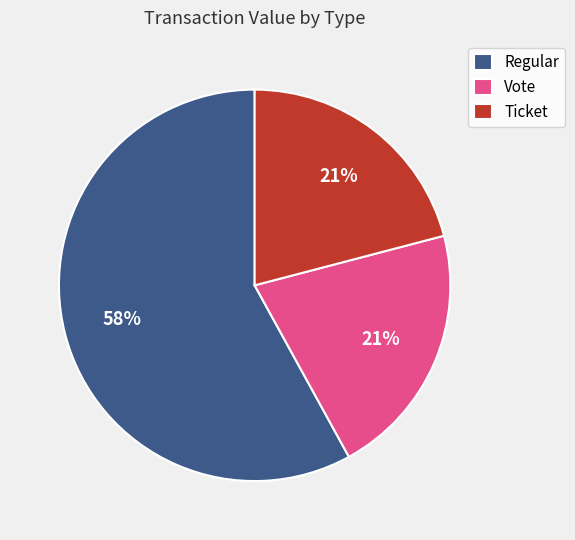

Does any single category account for the majority?

Yes